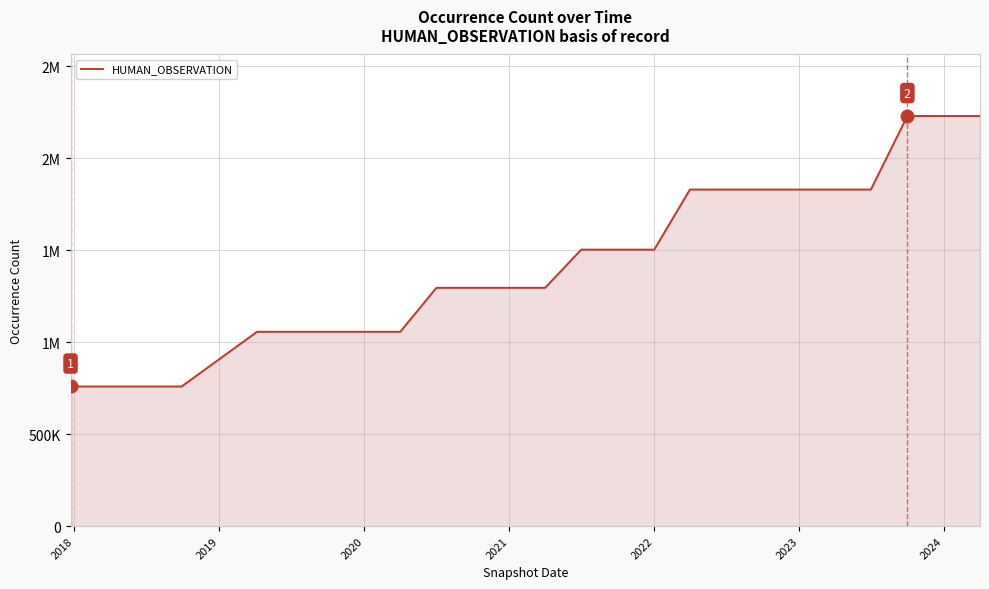

Does the chart have visible grid lines?

Yes